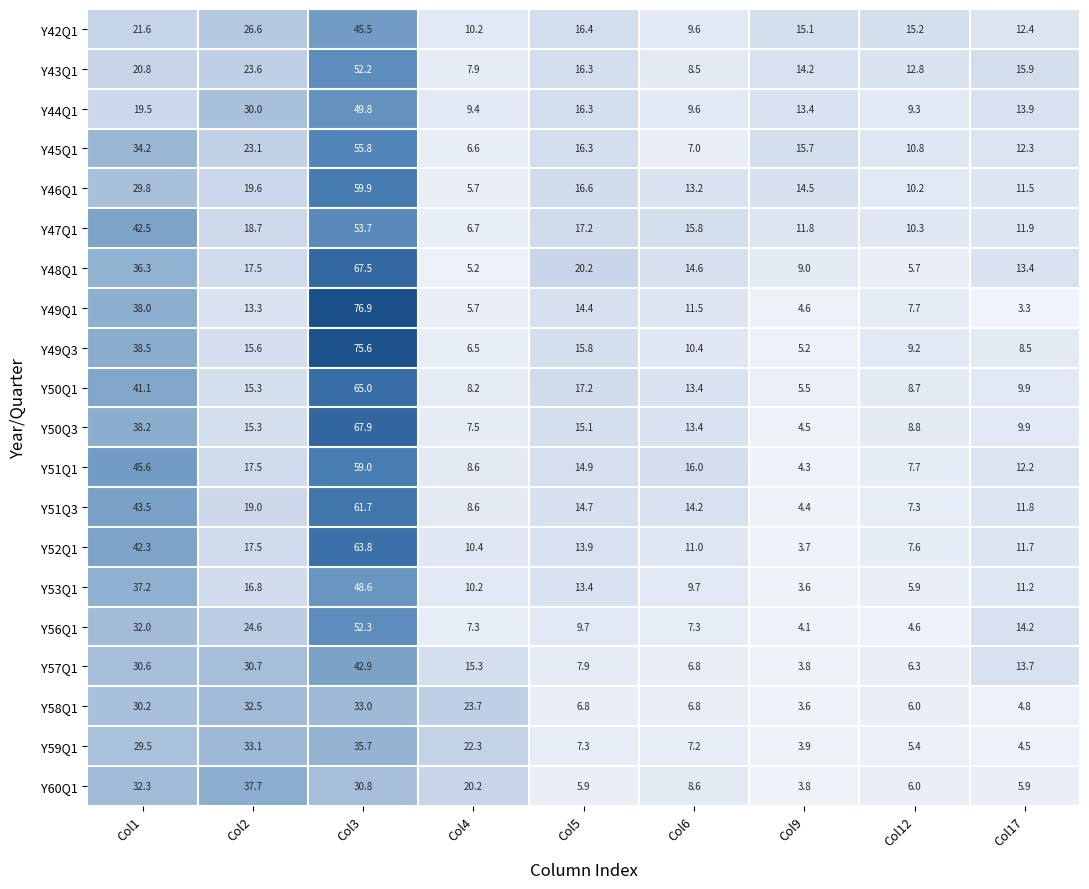

The Y48Q1 series shows 9.3 at Col12. True or false?

False